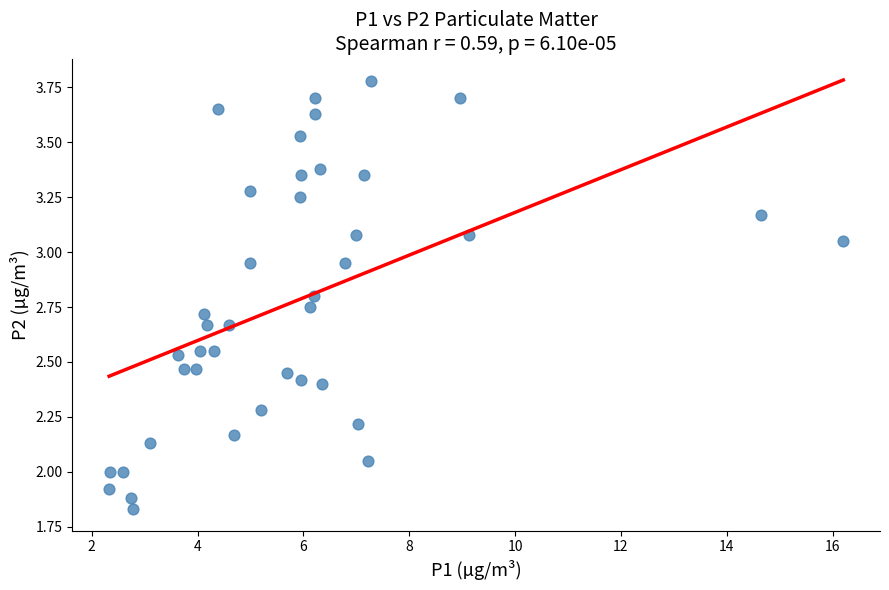

What is the range of X values (max minus min)?

13.9